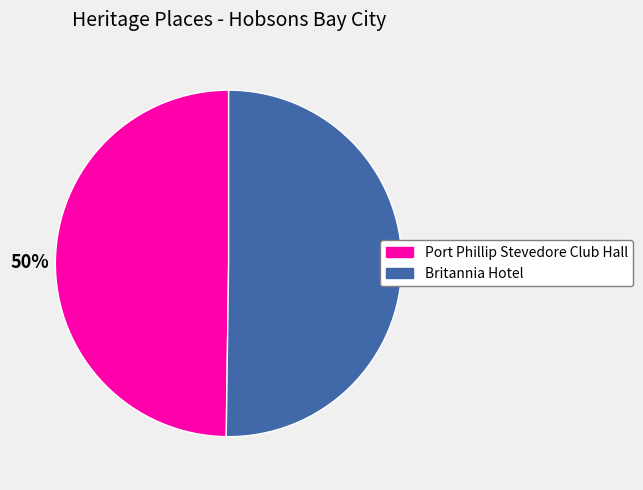

To the nearest percent, what is the average slice percentage?

50%